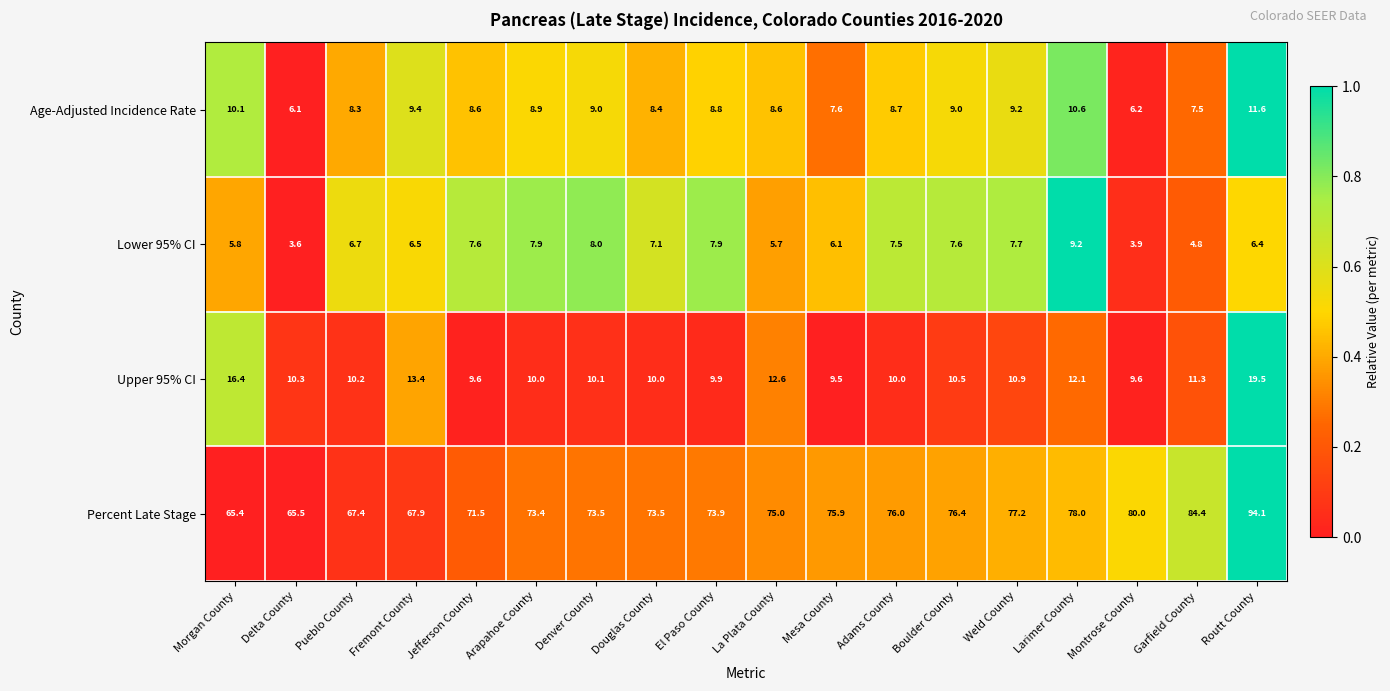

Between El Paso County and Boulder County, which series saw the biggest shift?

Percent Late Stage